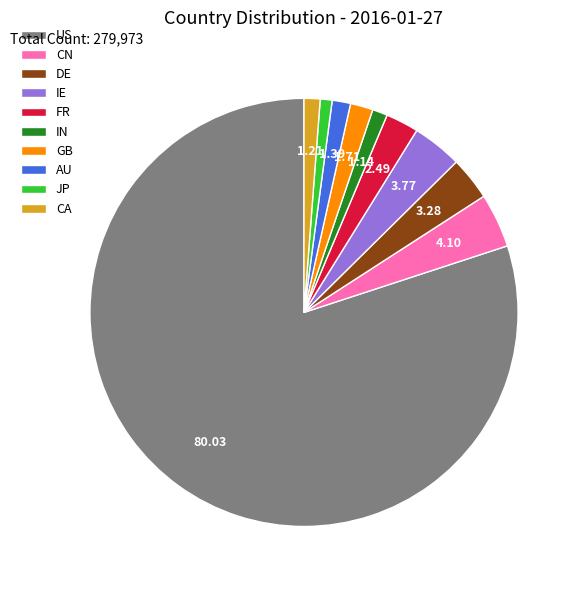

Which slice is the largest?

US